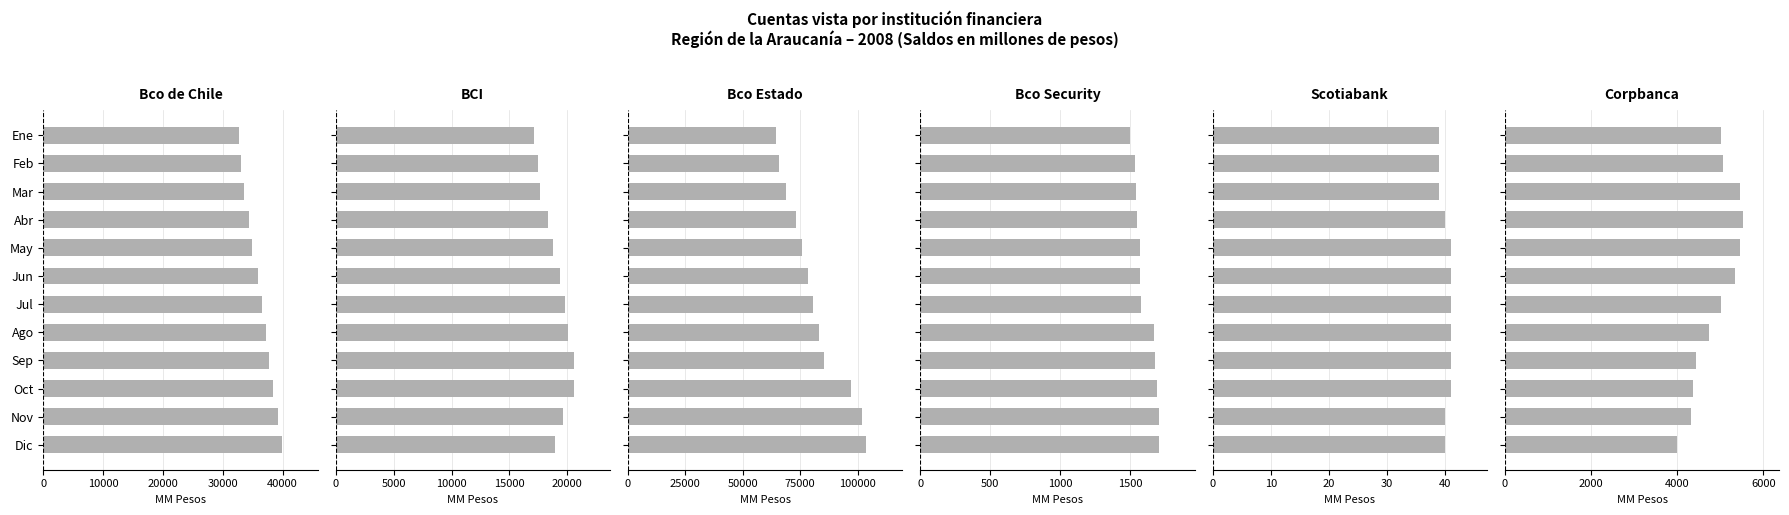

Rank the series at Jul from highest to lowest value.

Banco del Estado de Chile, Banco de Chile, Banco de Credito e Inversiones, Corpbanca, Banco Security, Scotiabank Chile